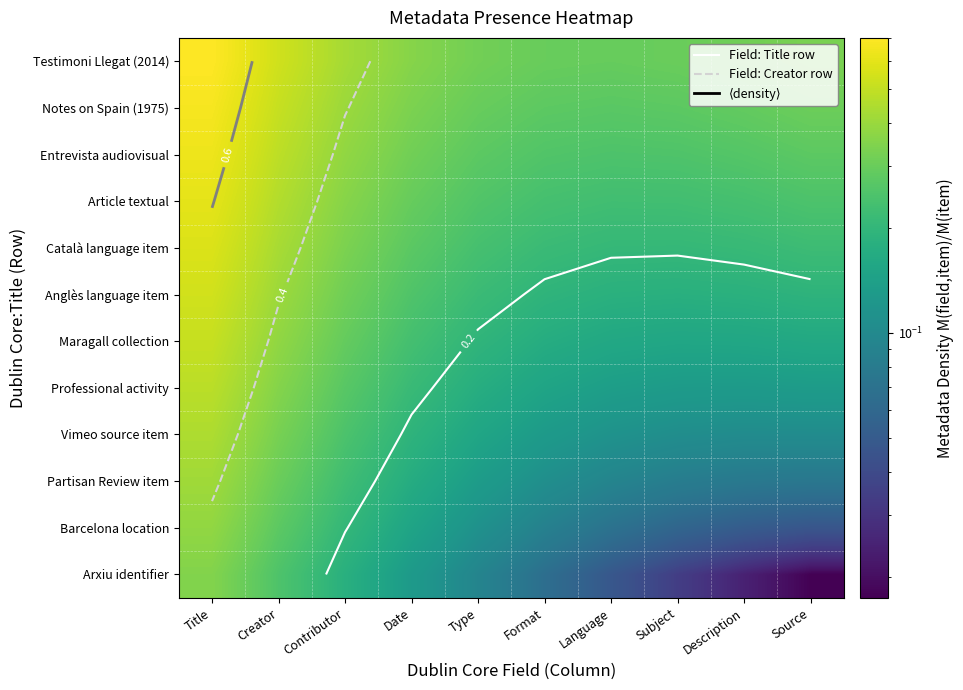

What is the sum of the Professional activity values at Creator and Source?

0.5